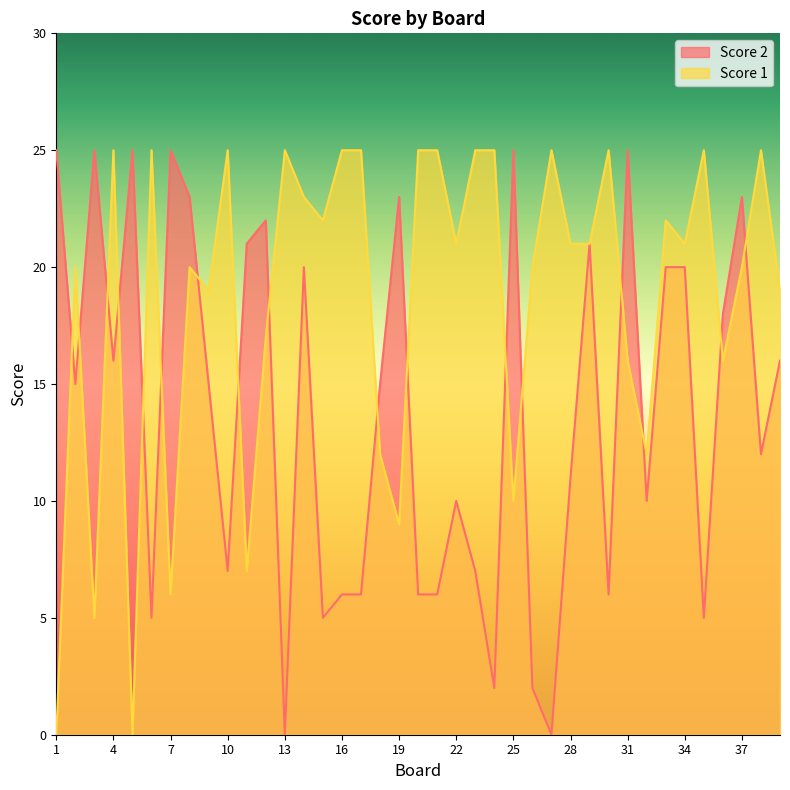

Where do Score 2 and Score 1 first cross each other?

1 and 2